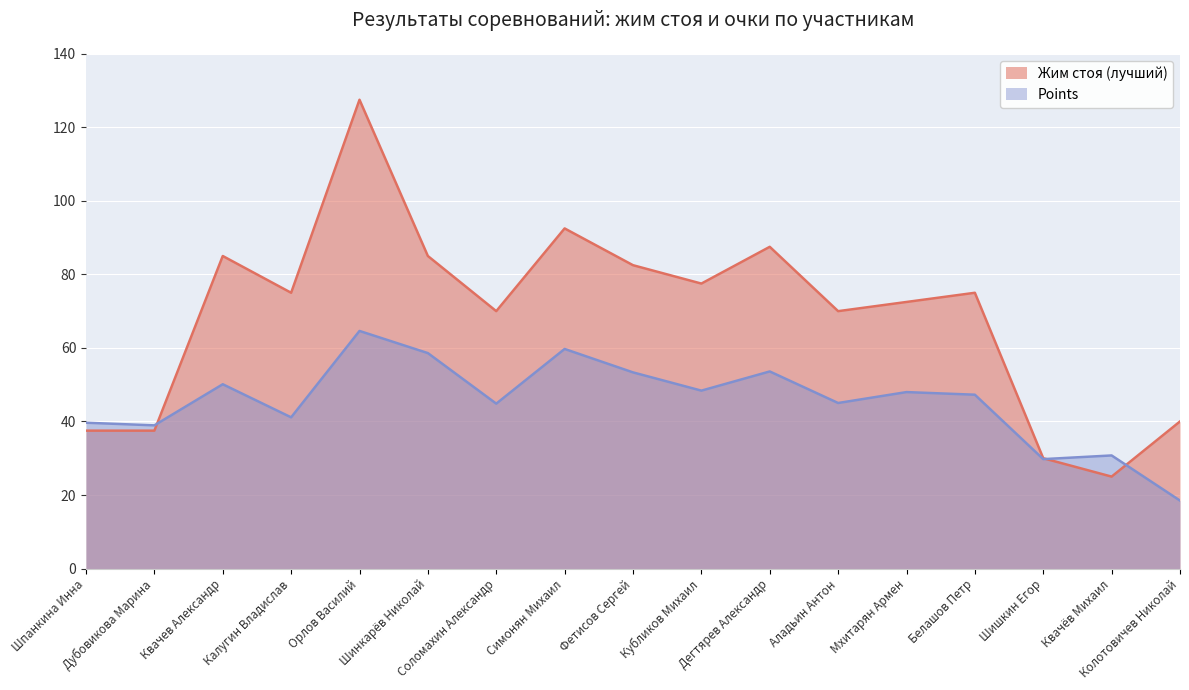

What position from the left is Мхитарян Армен?

13